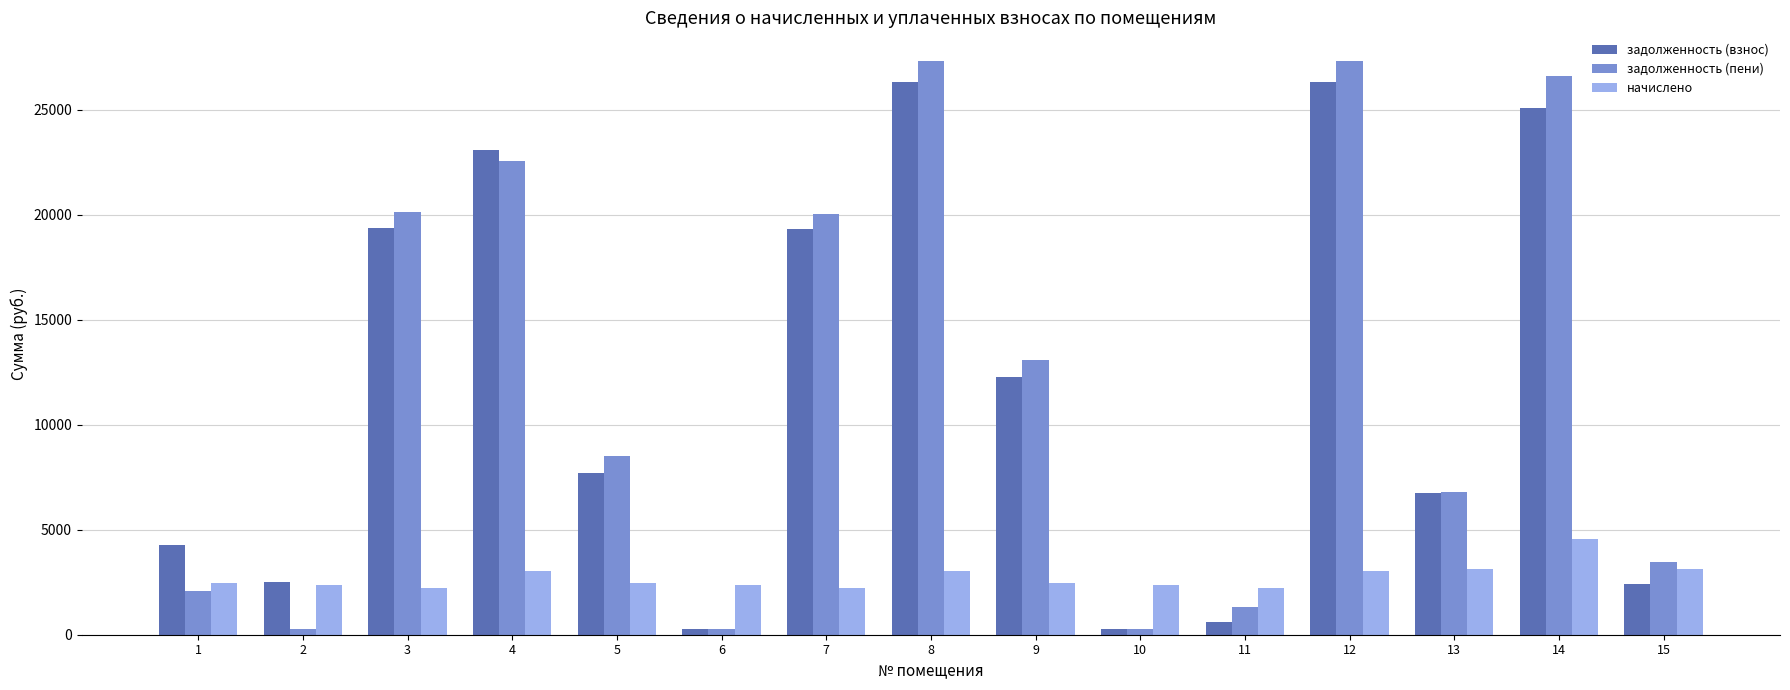

What is the greatest value displayed?

27316.0